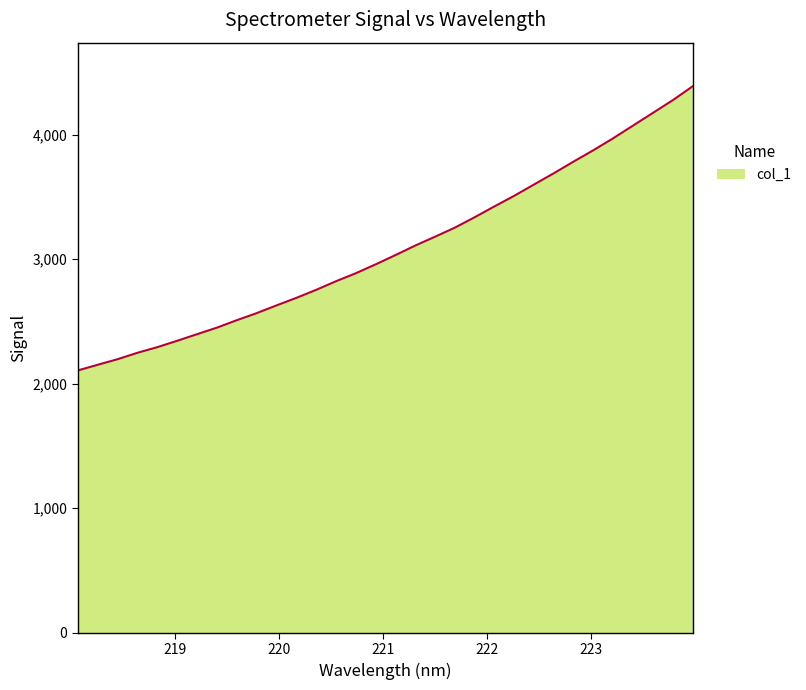

What is the maximum value shown in the chart?

4387.9